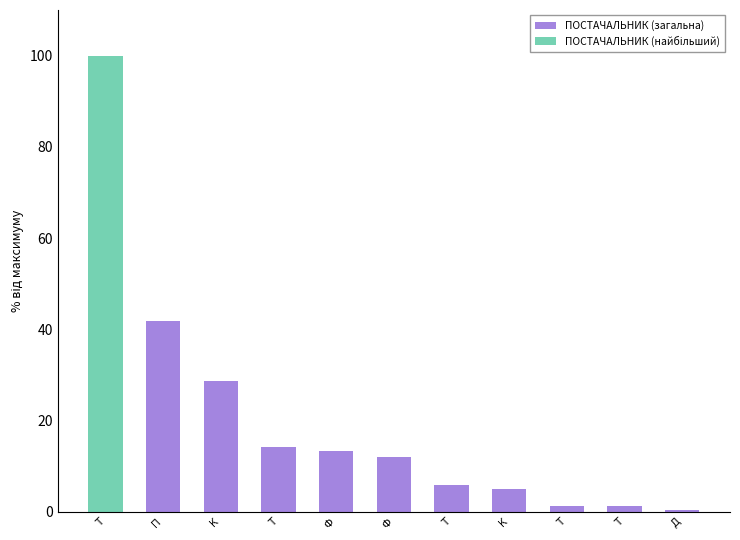

What is the difference between the ПОСТАЧАЛЬНИК (загальна) values at К and К?

23.6